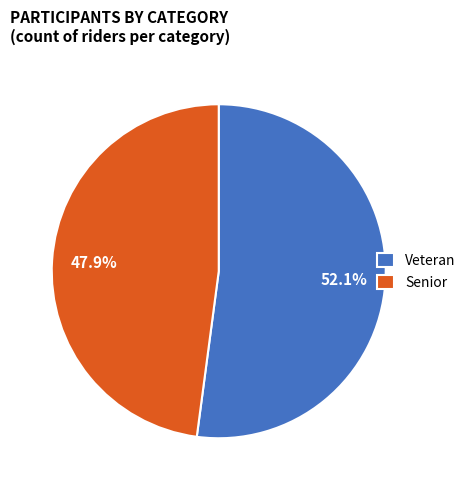

Which category has the smallest portion of the pie?

Senior